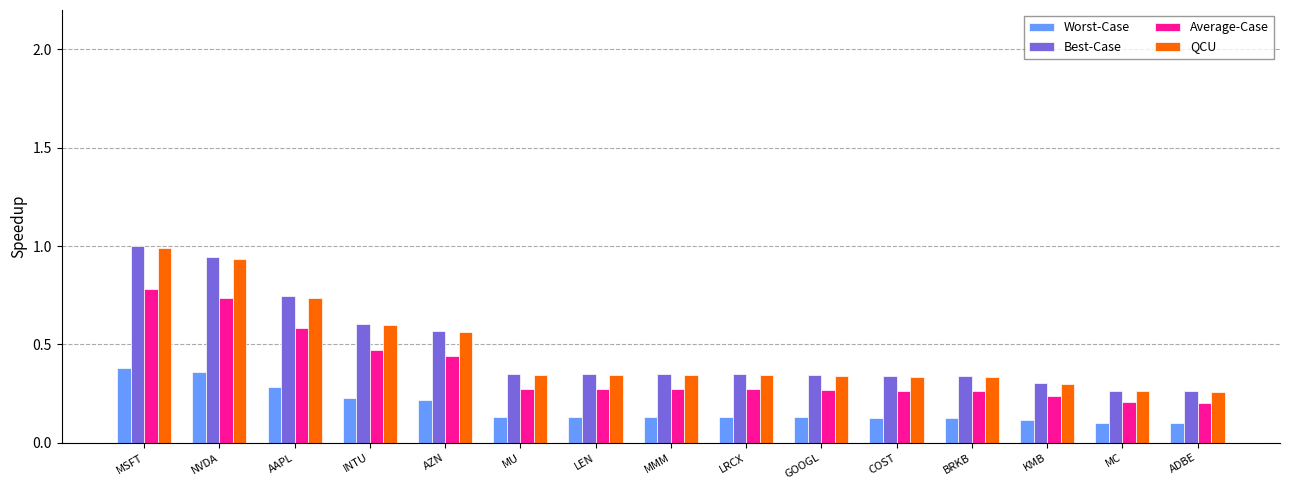

What is the sum of all Average-Case values?

5.5